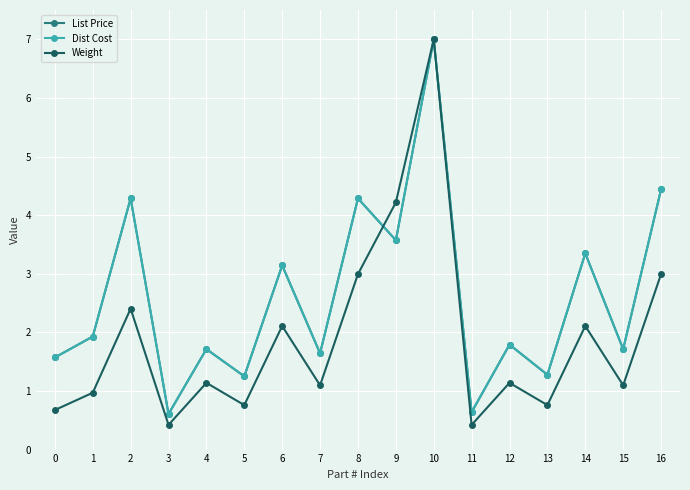

What is the greatest value displayed?

7.0